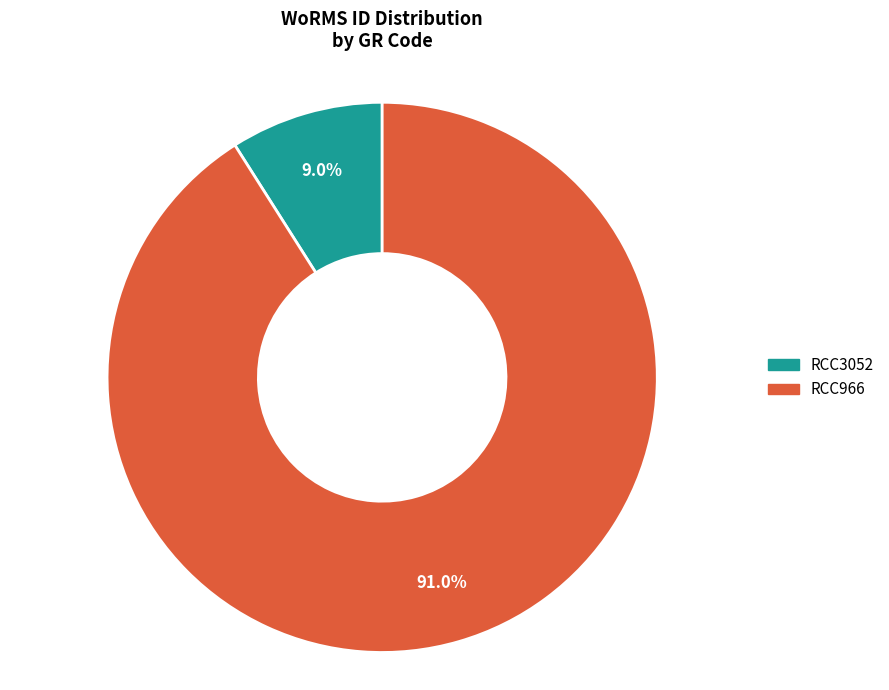

Combined, do RCC3052 and RCC966 account for over 50%?

Yes